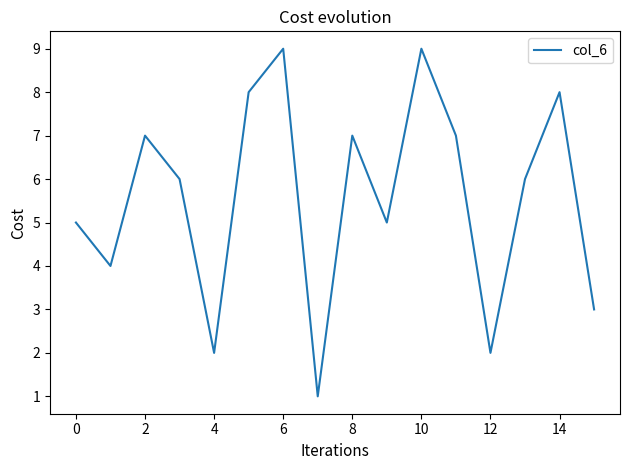

What is the sum of all values?

89